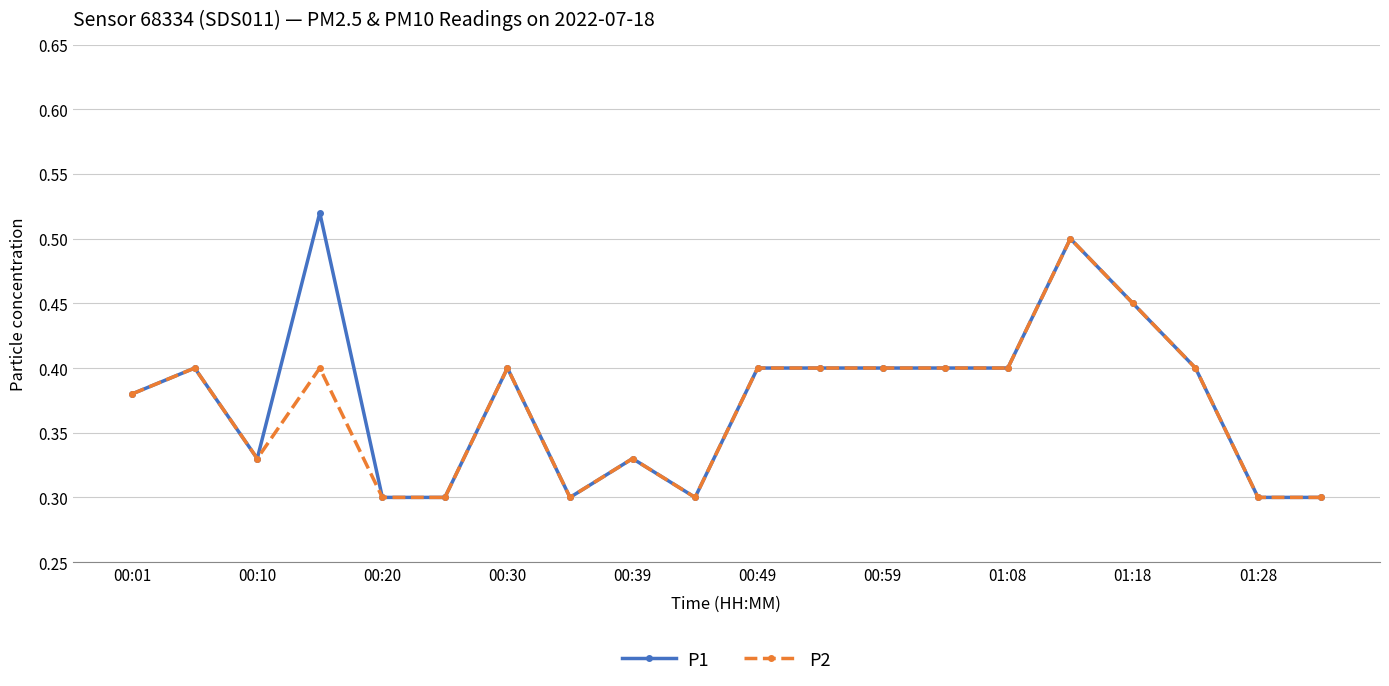

How many P1 values are between 0 and 1?

20